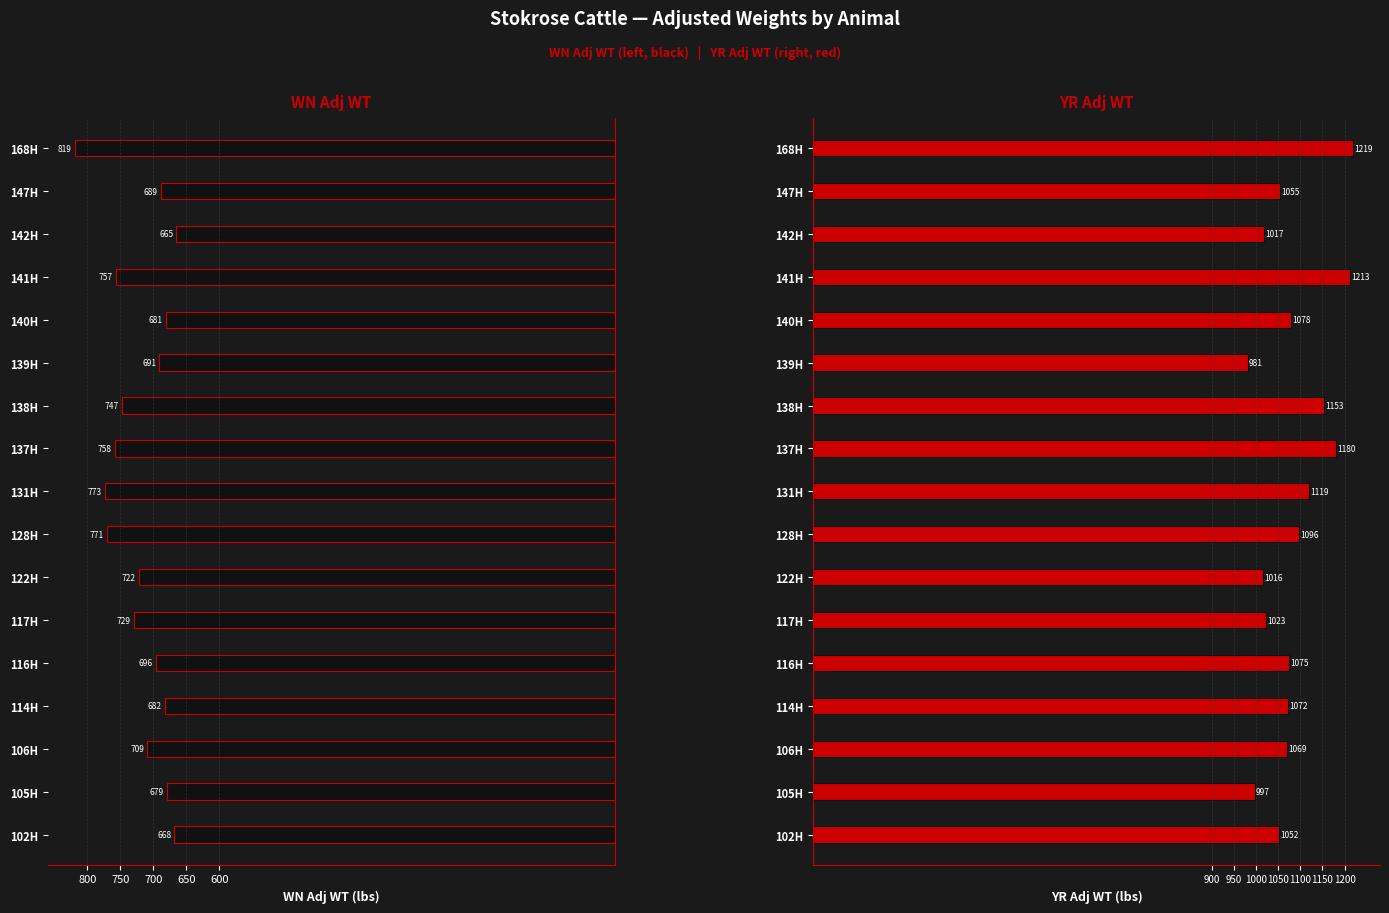

List the series in order of their overall mean, lowest first.

WN Adj WT, YR Adj WT